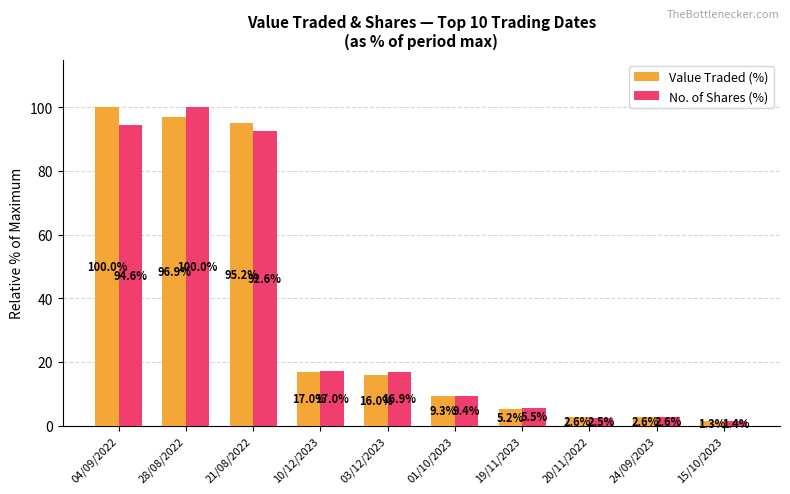

Which series has the widest spread of values?

Value Traded (%)